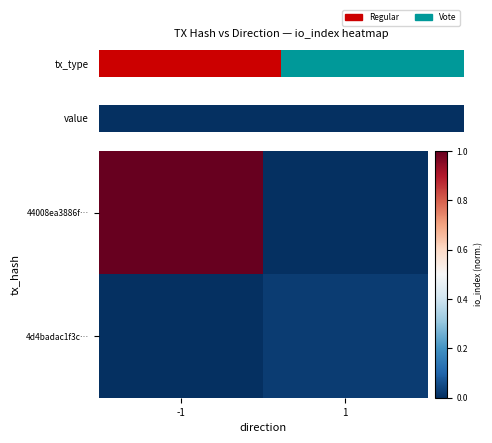

At which label is 44008ea3886f… closest to 0?

1